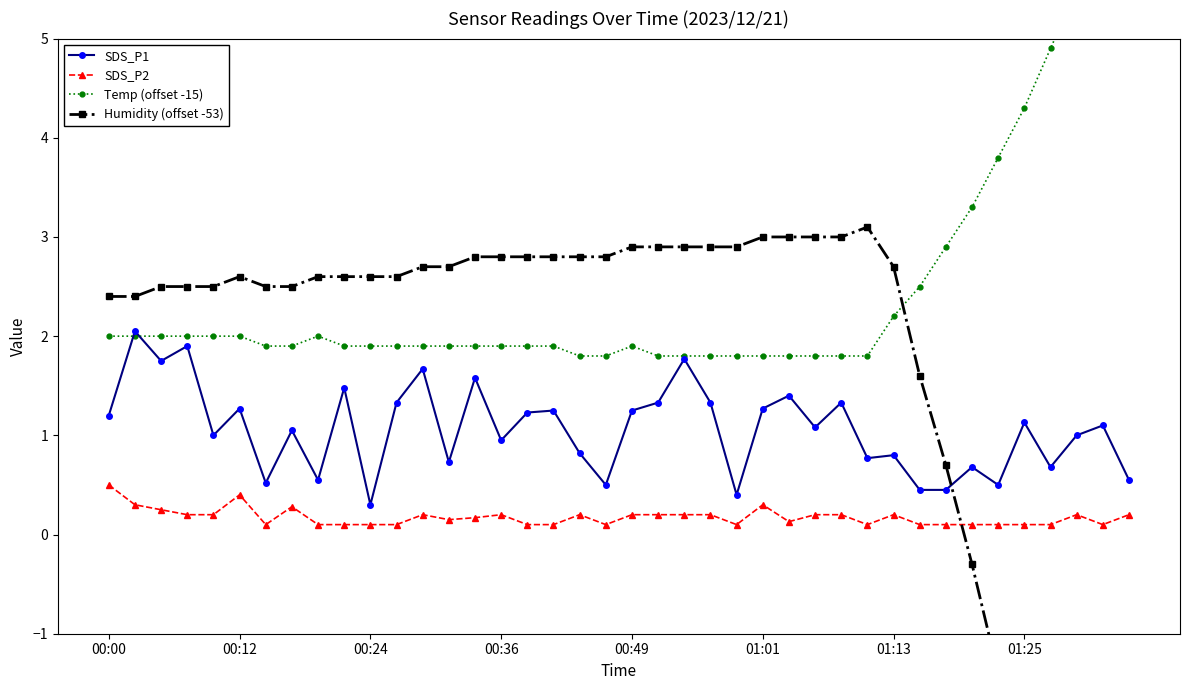

Reading right to left, what are all the values shown in this chart?

SDS_P1: 0.6	1.1	1.0	0.7	1.1	0.5	0.7	0.5	0.5	0.8	0.8	1.3	1.1	1.4	1.3	0.4	1.3	1.8	1.3	1.2	0.5	0.8	1.2	1.2	0.9	1.6	0.7	1.7	1.3	0.3	1.5	0.6	1.1	0.5	1.3	1.0	1.9	1.8	2.0	1.2
SDS_P2: 0.2	0.1	0.2	0.1	0.1	0.1	0.1	0.1	0.1	0.2	0.1	0.2	0.2	0.1	0.3	0.1	0.2	0.2	0.2	0.2	0.1	0.2	0.1	0.1	0.2	0.2	0.1	0.2	0.1	0.1	0.1	0.1	0.3	0.1	0.4	0.2	0.2	0.2	0.3	0.5
Temp (offset -15): 6.6	6.0	5.5	4.9	4.3	3.8	3.3	2.9	2.5	2.2	1.8	1.8	1.8	1.8	1.8	1.8	1.8	1.8	1.8	1.9	1.8	1.8	1.9	1.9	1.9	1.9	1.9	1.9	1.9	1.9	1.9	2.0	1.9	1.9	2.0	2.0	2.0	2.0	2.0	2.0
Humidity (offset -53): -7.4	-6.2	-5.0	-3.8	-2.6	-1.4	-0.3	0.7	1.6	2.7	3.1	3.0	3.0	3.0	3.0	2.9	2.9	2.9	2.9	2.9	2.8	2.8	2.8	2.8	2.8	2.8	2.7	2.7	2.6	2.6	2.6	2.6	2.5	2.5	2.6	2.5	2.5	2.5	2.4	2.4